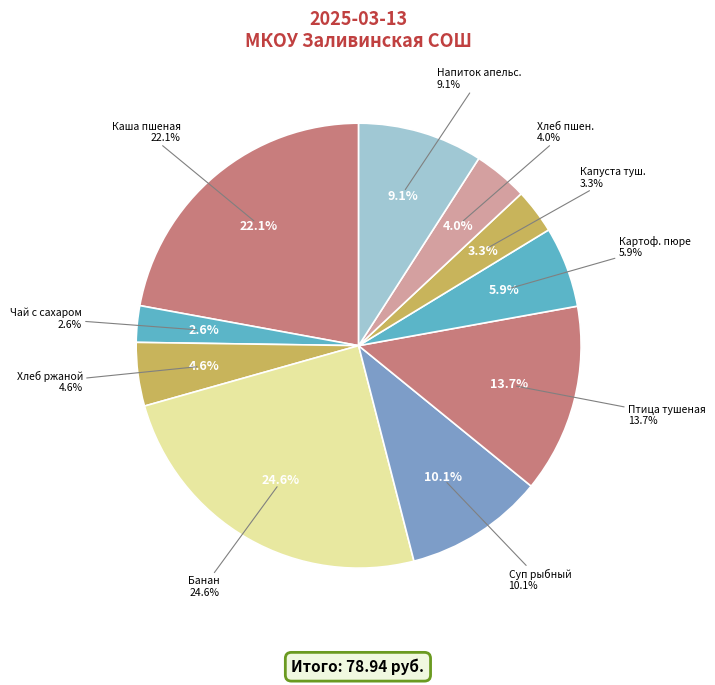

Combined, do Банан and Капуста тушеная account for over 50%?

No